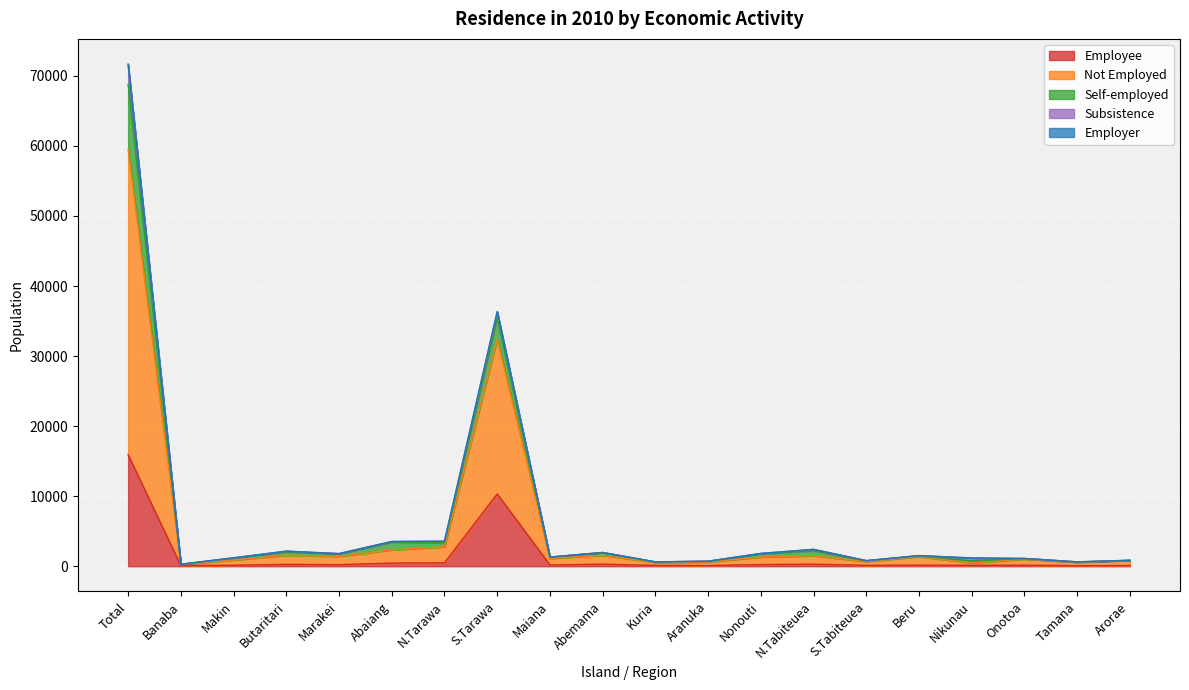

At which category does Employee reach its first local peak?

Butaritari